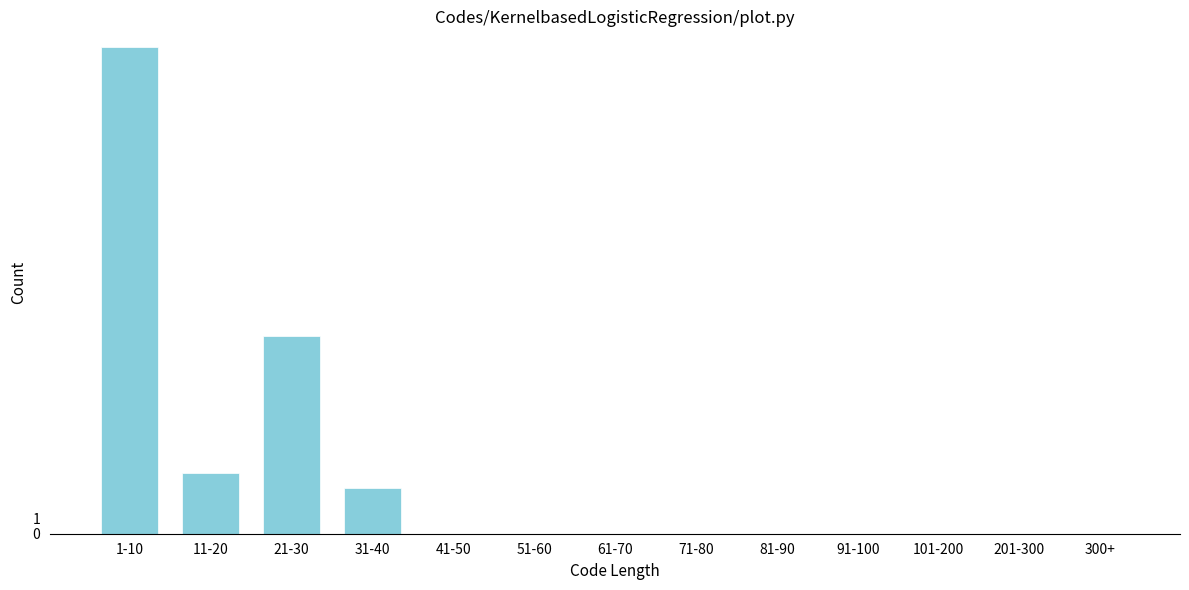

Reading left to right, extract all data points from this chart.

1-10=32	11-20=4	21-30=13	31-40=3	41-50=0	51-60=0	61-70=0	71-80=0	81-90=0	91-100=0	101-200=0	201-300=0	300+=0